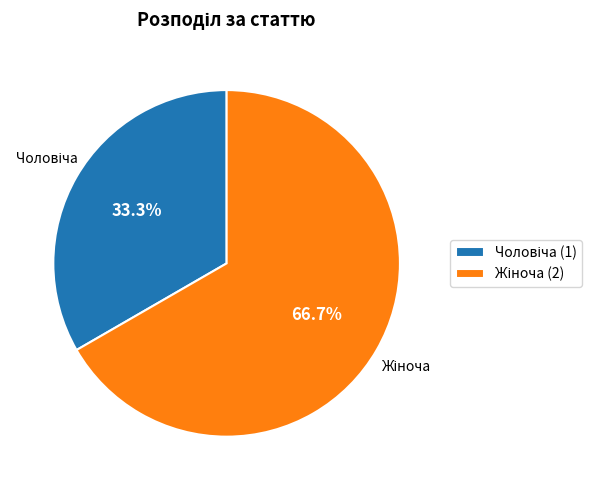

Is there any slice that represents more than half of the pie?

Yes